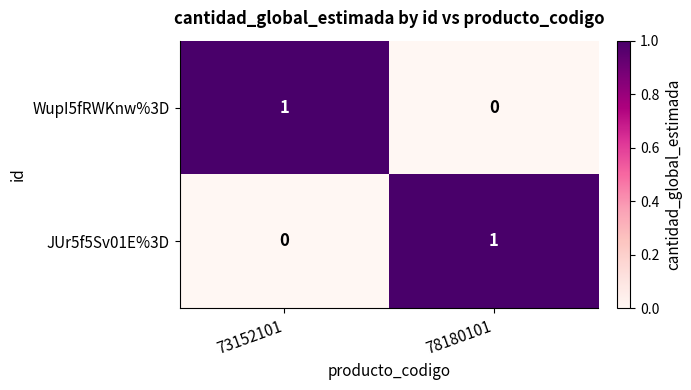

At 78180101, list the series in order from smallest to largest.

WupI5fRWKnw%3D, JUr5f5Sv01E%3D